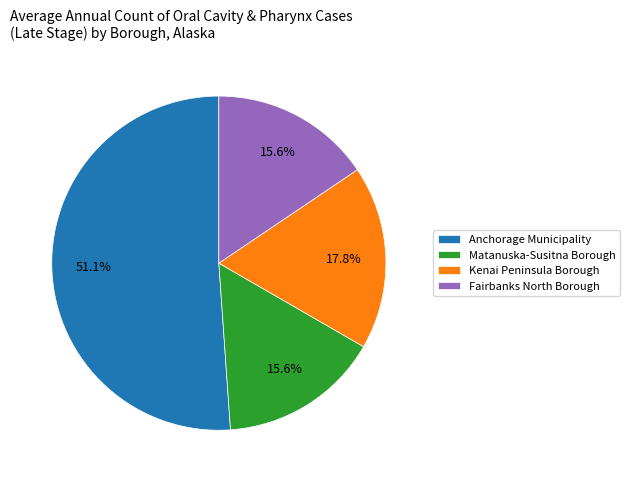

Approximately how many times larger is the value at Matanuska-Susitna Borough compared to Anchorage Municipality?

0.3